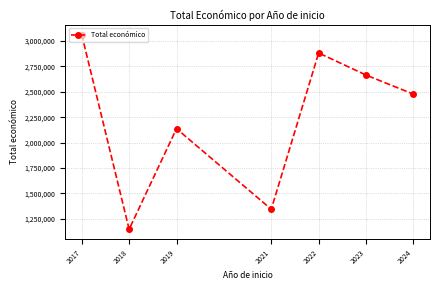

At which label is the value closest to 2103822?

2019